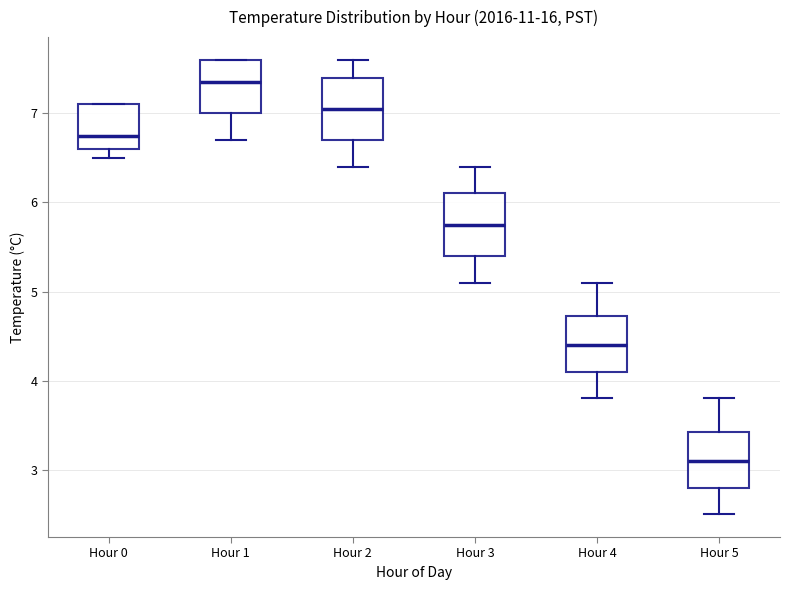

Reading left to right, transcribe this box plot: for each box, give where its median line is, the range the box spans, and where its two whiskers end, as read against the y-axis. The values are not printed on the chart, so give them approximately, as read against the axis.

Hour 0: median 6.8, box 6.6 to 7.1, whiskers 6.5 to 7.1
Hour 1: median 7.4, box 7.0 to 7.6, whiskers 6.7 to 7.6
Hour 2: median 7.1, box 6.7 to 7.4, whiskers 6.4 to 7.6
Hour 3: median 5.8, box 5.4 to 6.1, whiskers 5.1 to 6.4
Hour 4: median 4.4, box 4.1 to 4.7, whiskers 3.8 to 5.1
Hour 5: median 3.1, box 2.8 to 3.4, whiskers 2.5 to 3.8